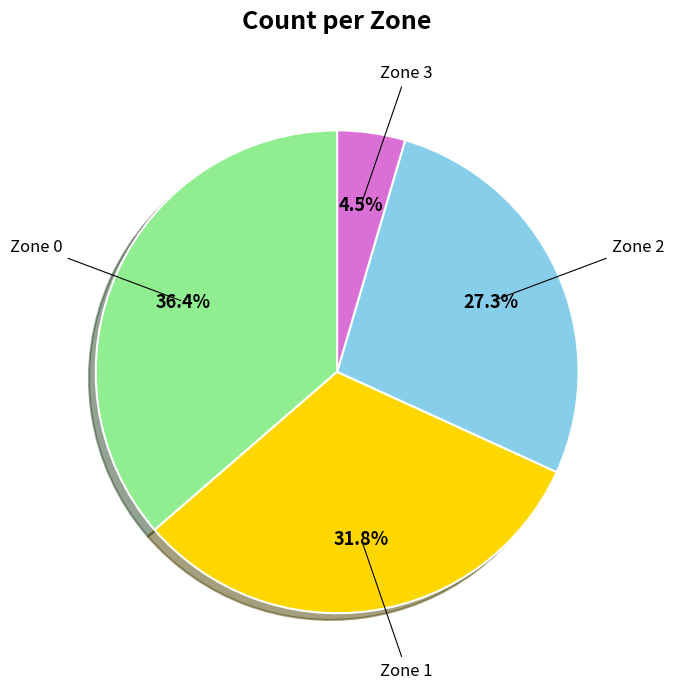

Is there any slice that represents more than half of the pie?

No